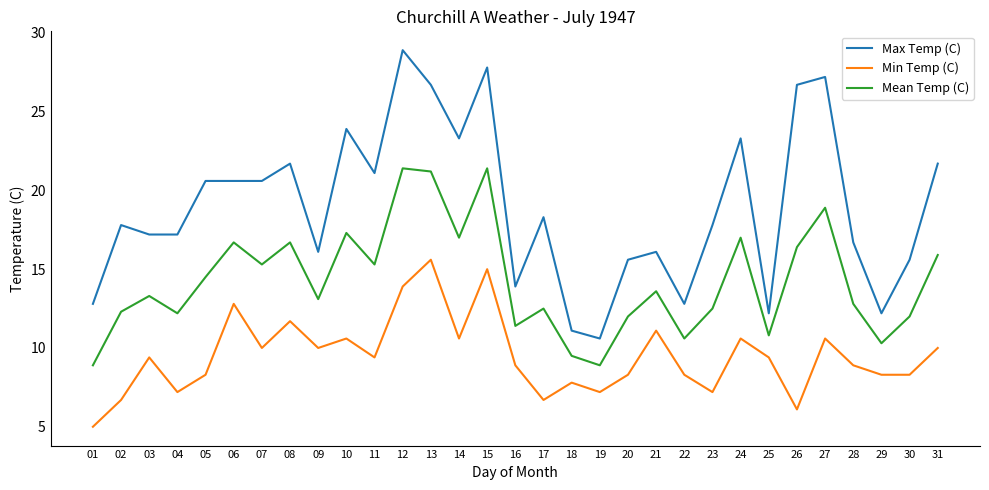

Where does the Min Temp (C) series first go above 9?

03